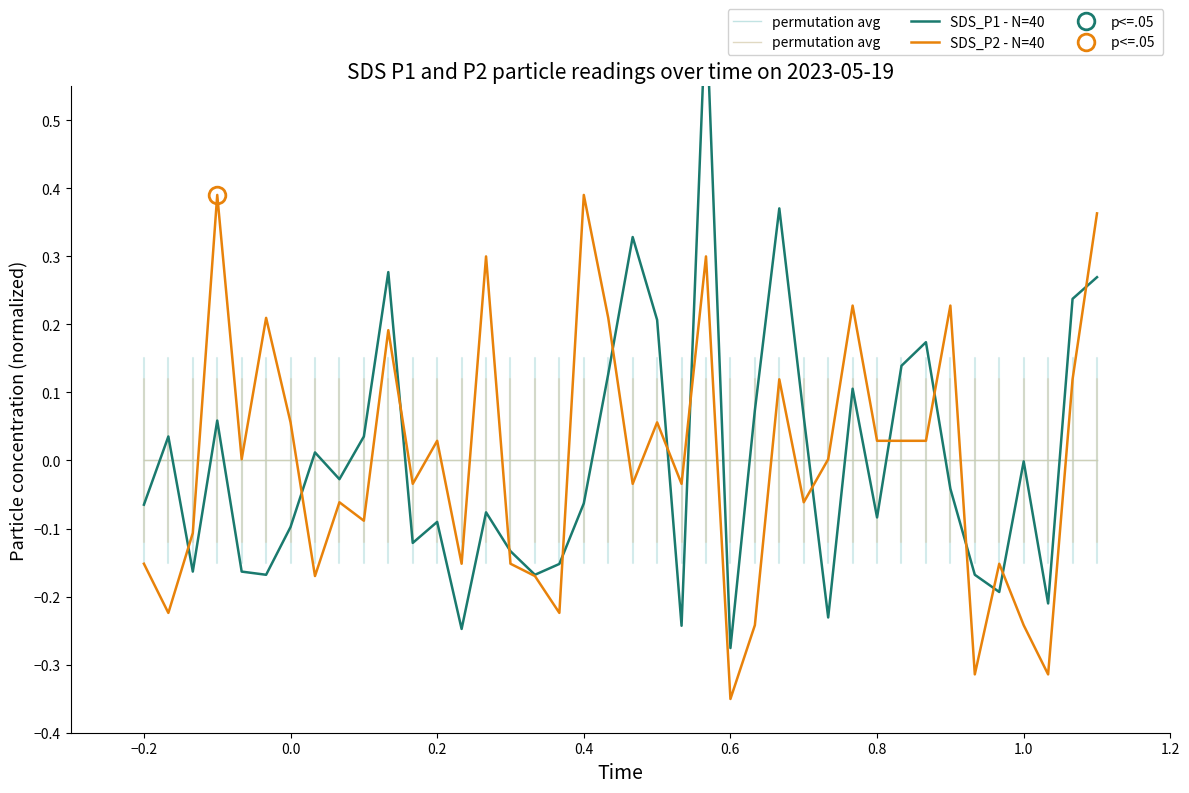

How many times do permutation avg and SDS_P2 - N=40 cross each other?

19